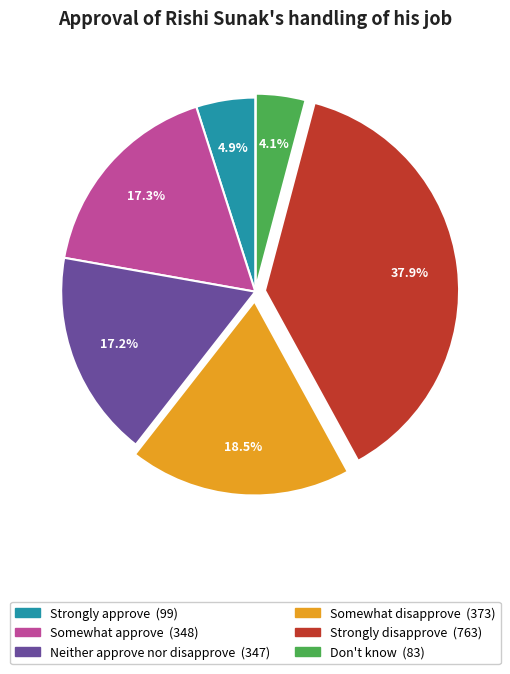

How many slices are in this pie chart?

6